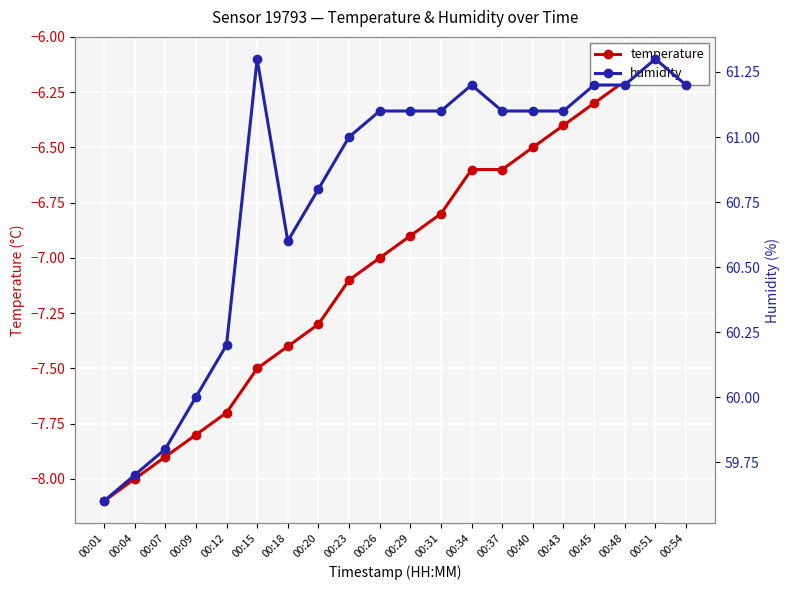

What is the total value across all series at 00:04?

51.7